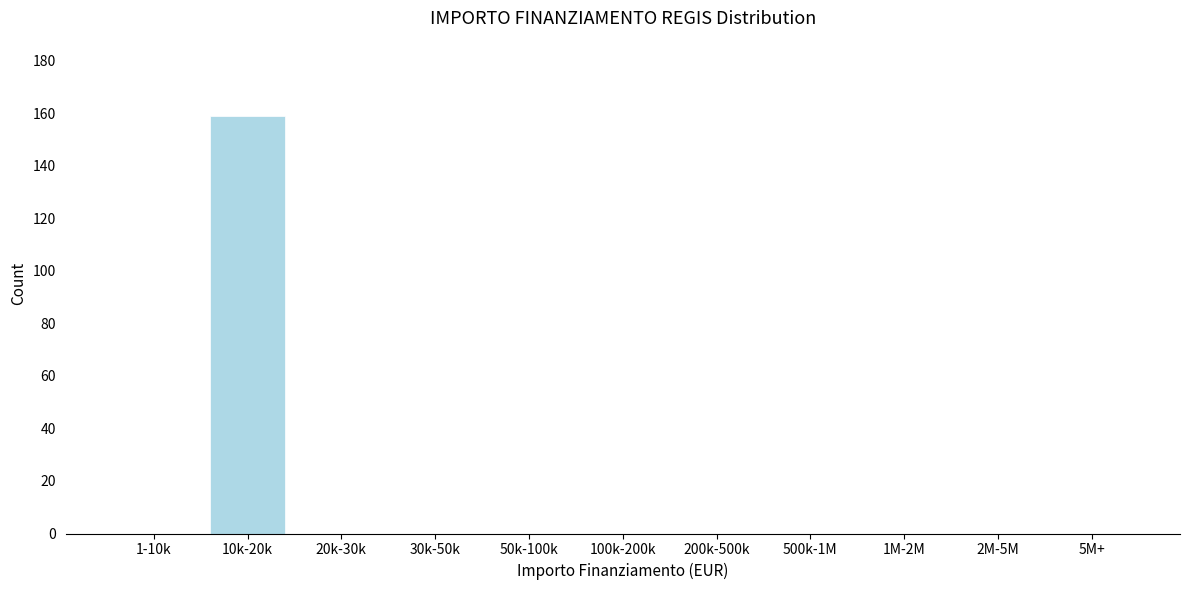

Reading left to right, extract all data points from this chart.

1-10k=0	10k-20k=159	20k-30k=0	30k-50k=0	50k-100k=0	100k-200k=0	200k-500k=0	500k-1M=0	1M-2M=0	2M-5M=0	5M+=0